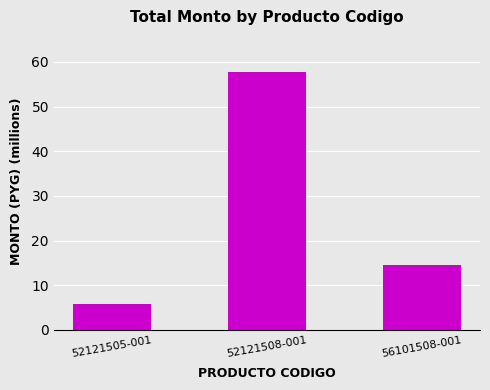

List the labels in order of value, largest first.

52121508-001, 56101508-001, 52121505-001